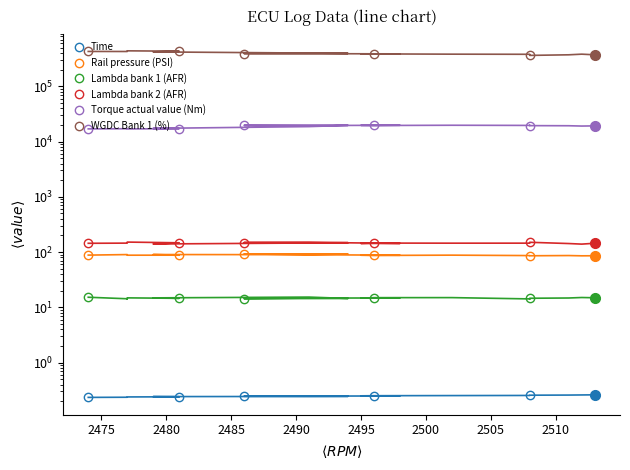

What is the lowest value of the Rail pressure (PSI) series?

85.8